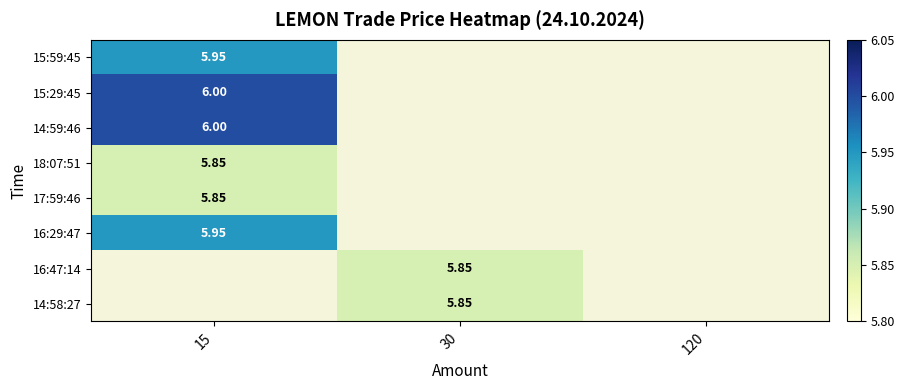

What is the lowest value of the 18:07:51 series?

5.8